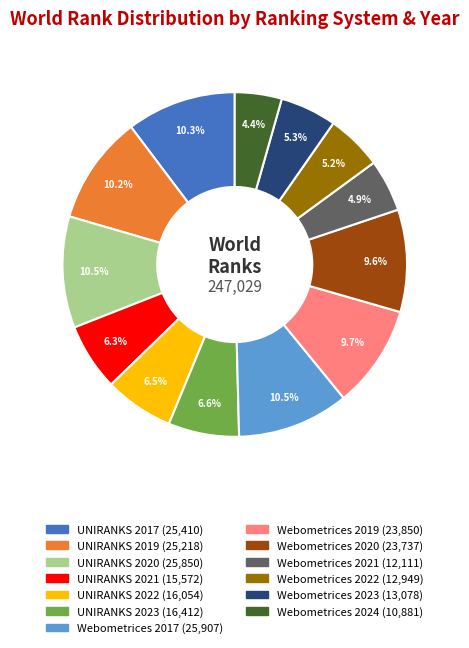

Which has a higher value, Webometrices 2019 or UNIRANKS 2017?

UNIRANKS 2017